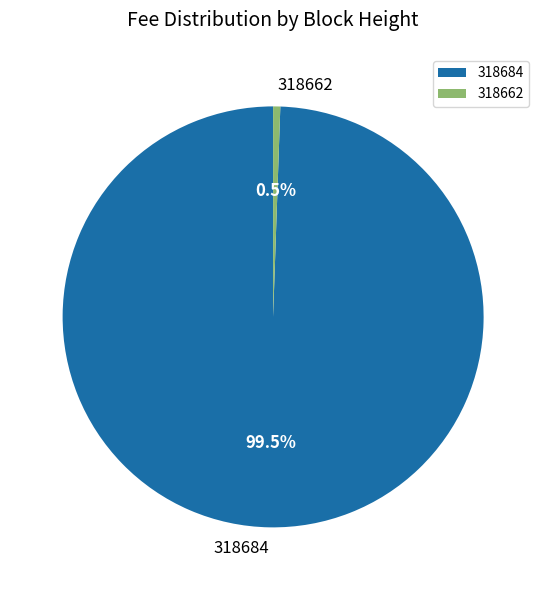

Is the sum of 318684 and 318662 greater than half?

Yes